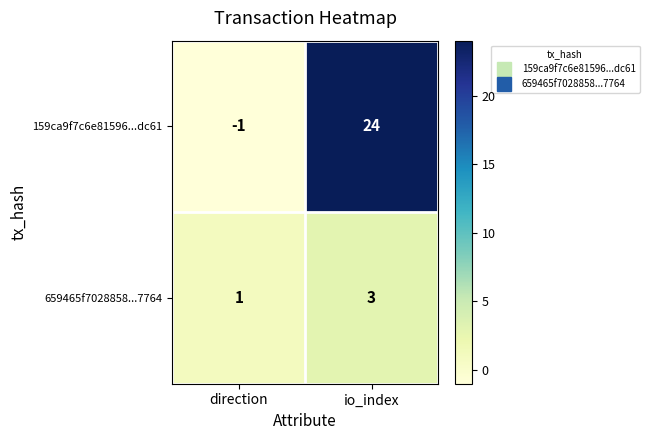

What is the average value of the 159ca9f7c6e81596...dc61 series?

12